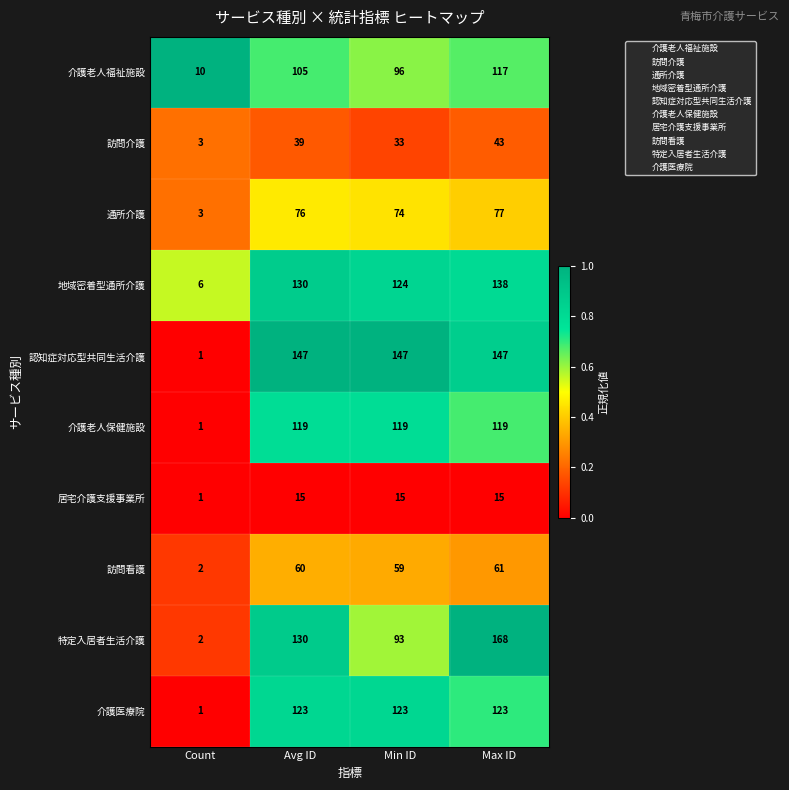

How many series are shown in this chart?

10